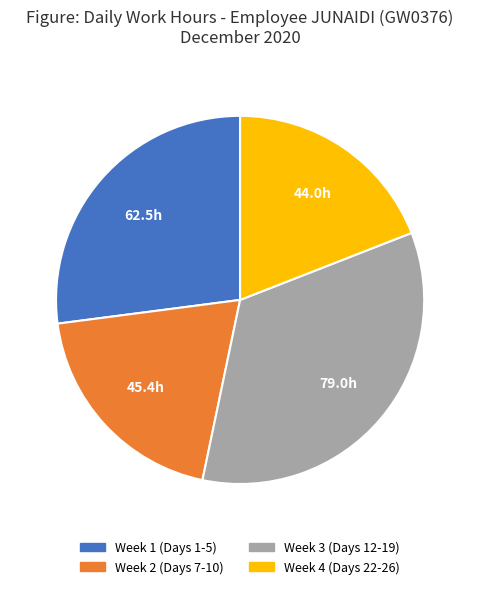

How many slices are in this pie chart?

4